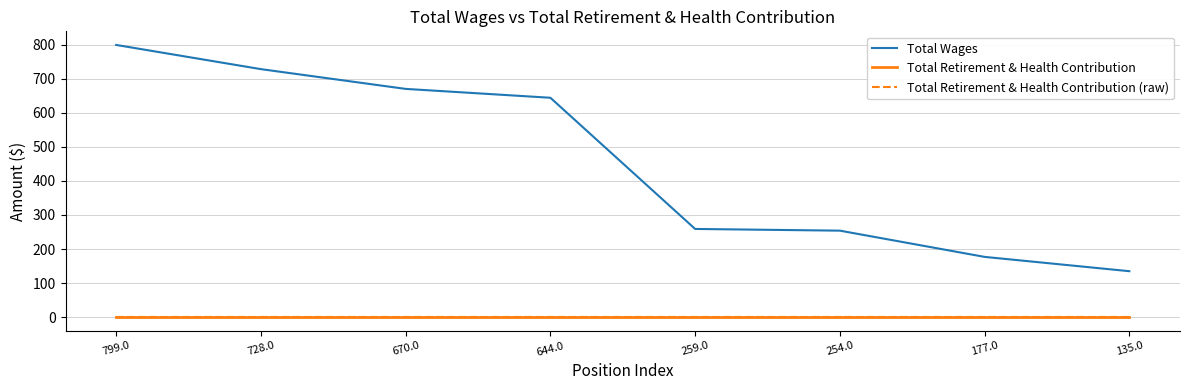

List the series in order of their peak value, highest first.

Total Wages, Total Retirement & Health Contribution, Total Retirement & Health Contribution (raw)